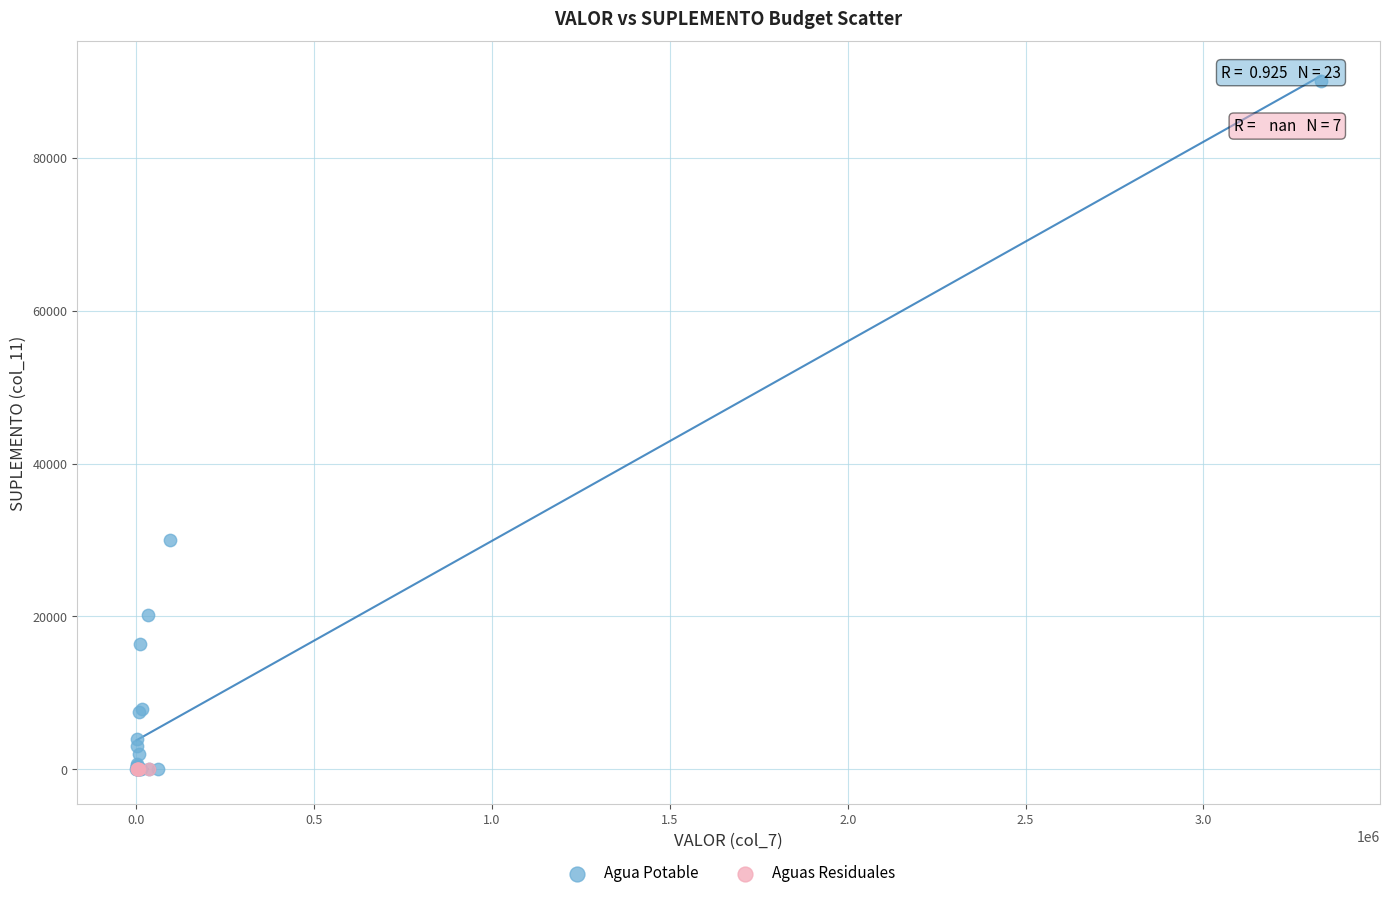

Which series reaches the maximum Y coordinate?

Agua Potable